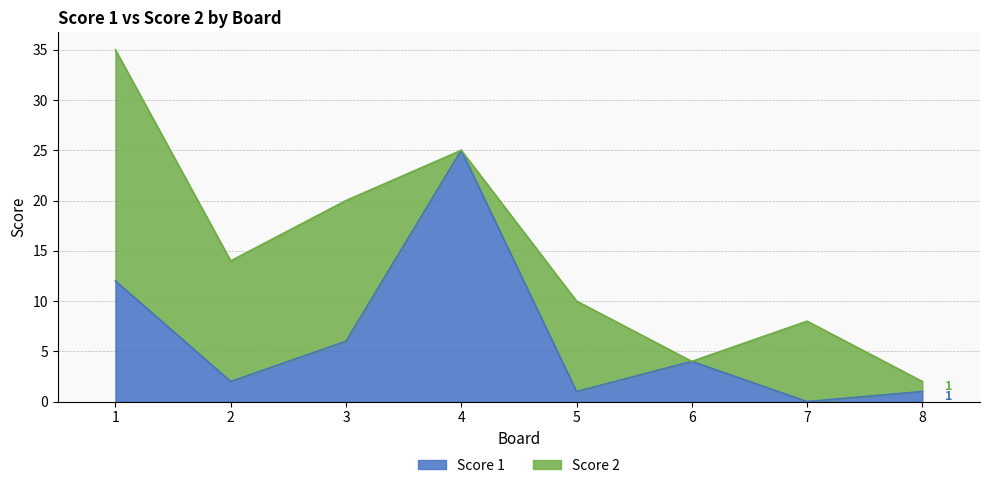

How many values are above zero?

7